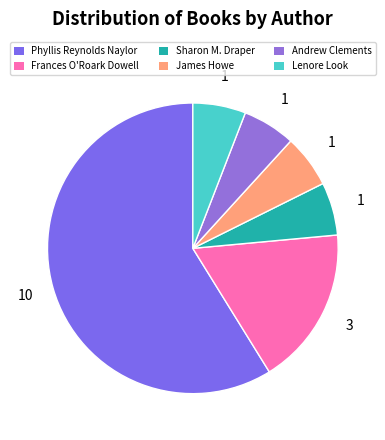

Count the number of slices in the pie.

6